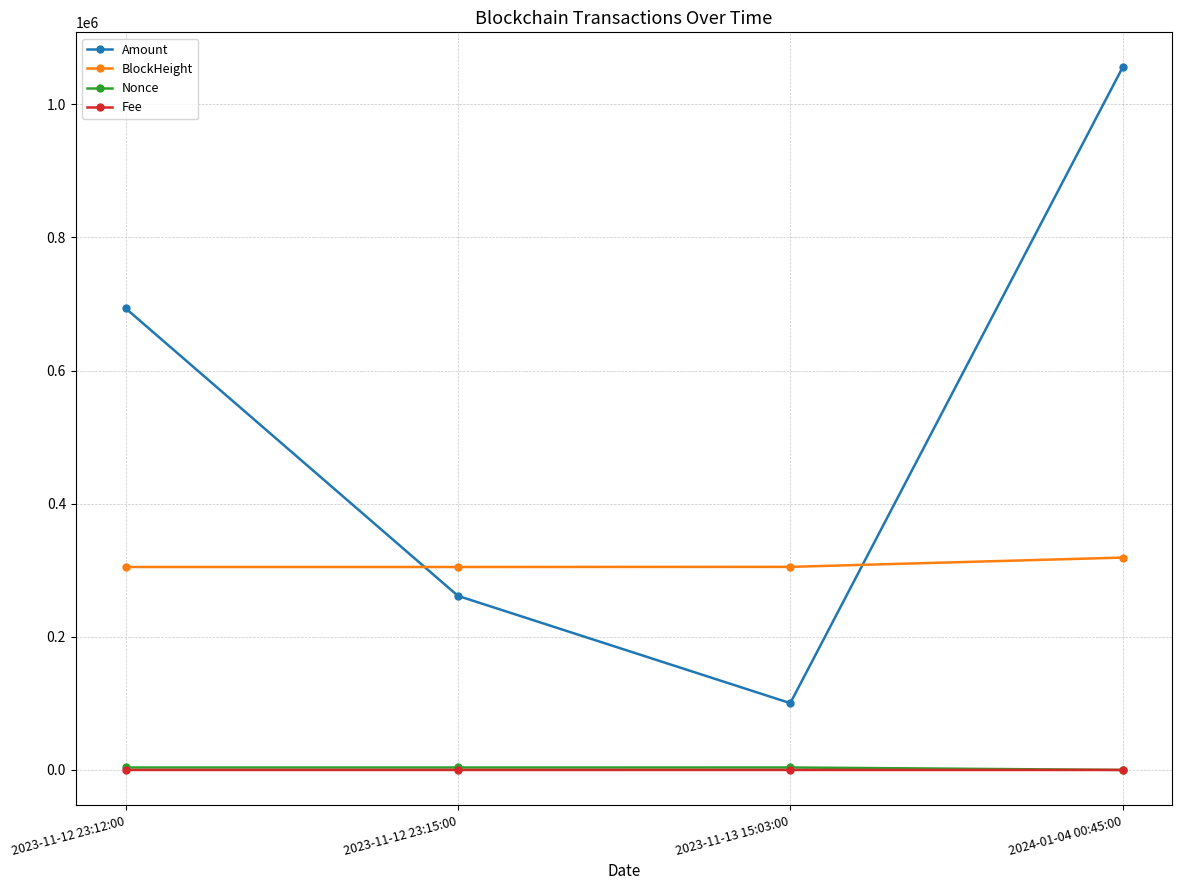

True or false: Fee and BlockHeight cross at least once.

False